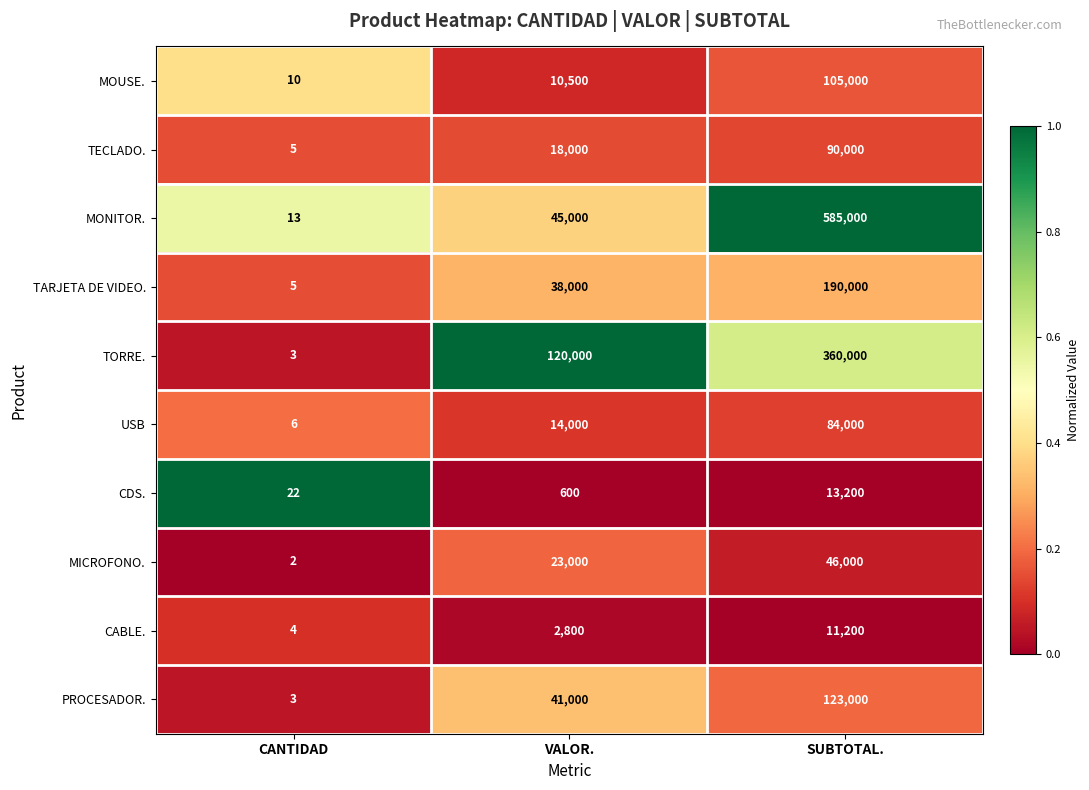

What is the total value across all series at VALOR.?

312900